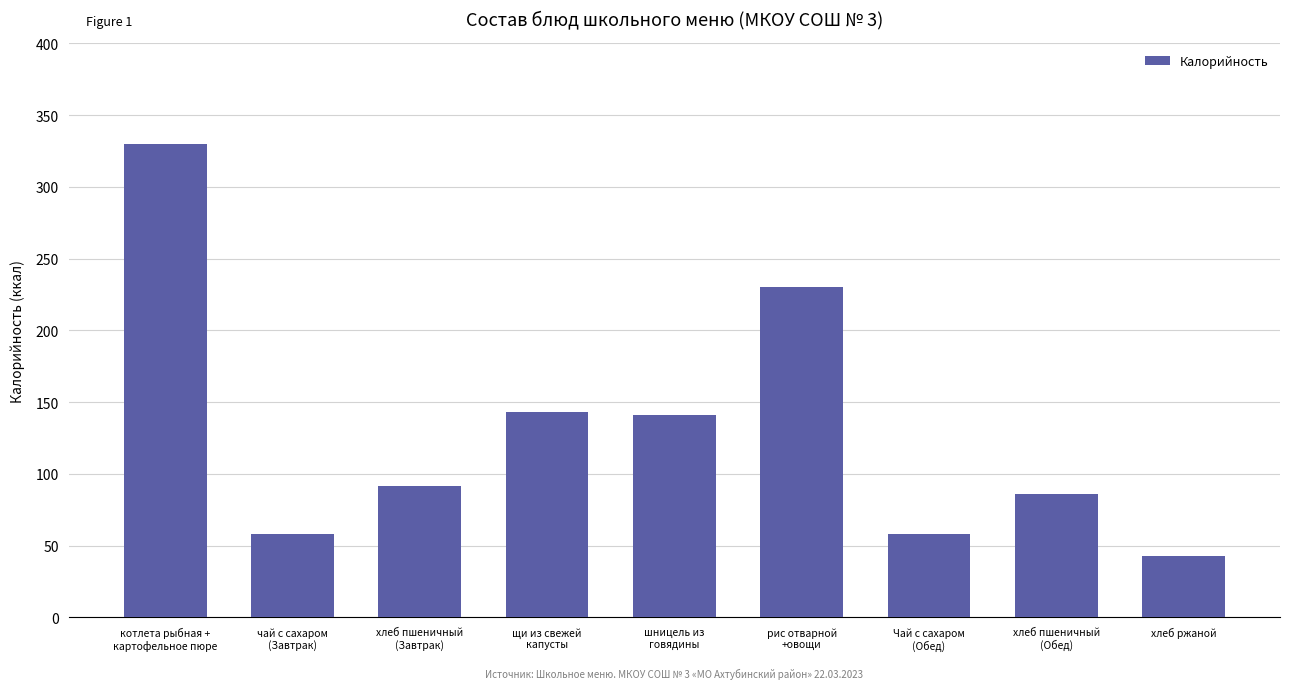

Reading right to left, extract all data points from this chart.

хлеб ржаной=43.0	хлеб пшеничный
(Обед)=86.1	Чай с сахаром
(Обед)=58.0	рис отварной
+овощи=230.0	шницель из
говядины=140.8	щи из свежей
капусты=143.0	хлеб пшеничный
(Завтрак)=91.9	чай с сахаром
(Завтрак)=58.0	котлета рыбная +
картофельное пюре=329.6